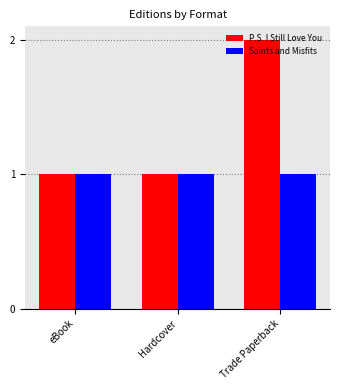

What is the sum of the P.S. I Still Love You values at Hardcover and eBook?

2